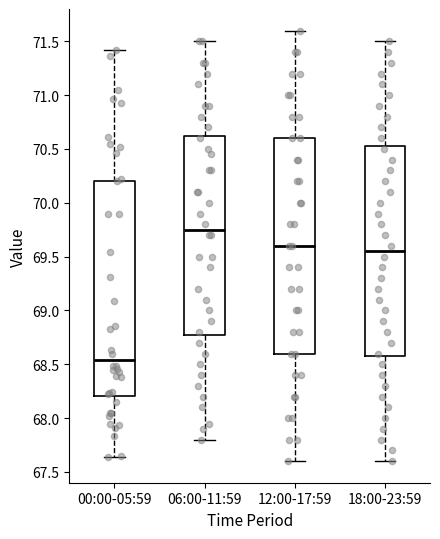

Where does the lower whisker of the box for 00:00-05:59 end on the y-axis? The values are not printed on the chart, so give them approximately, as read against the axis.

67.65